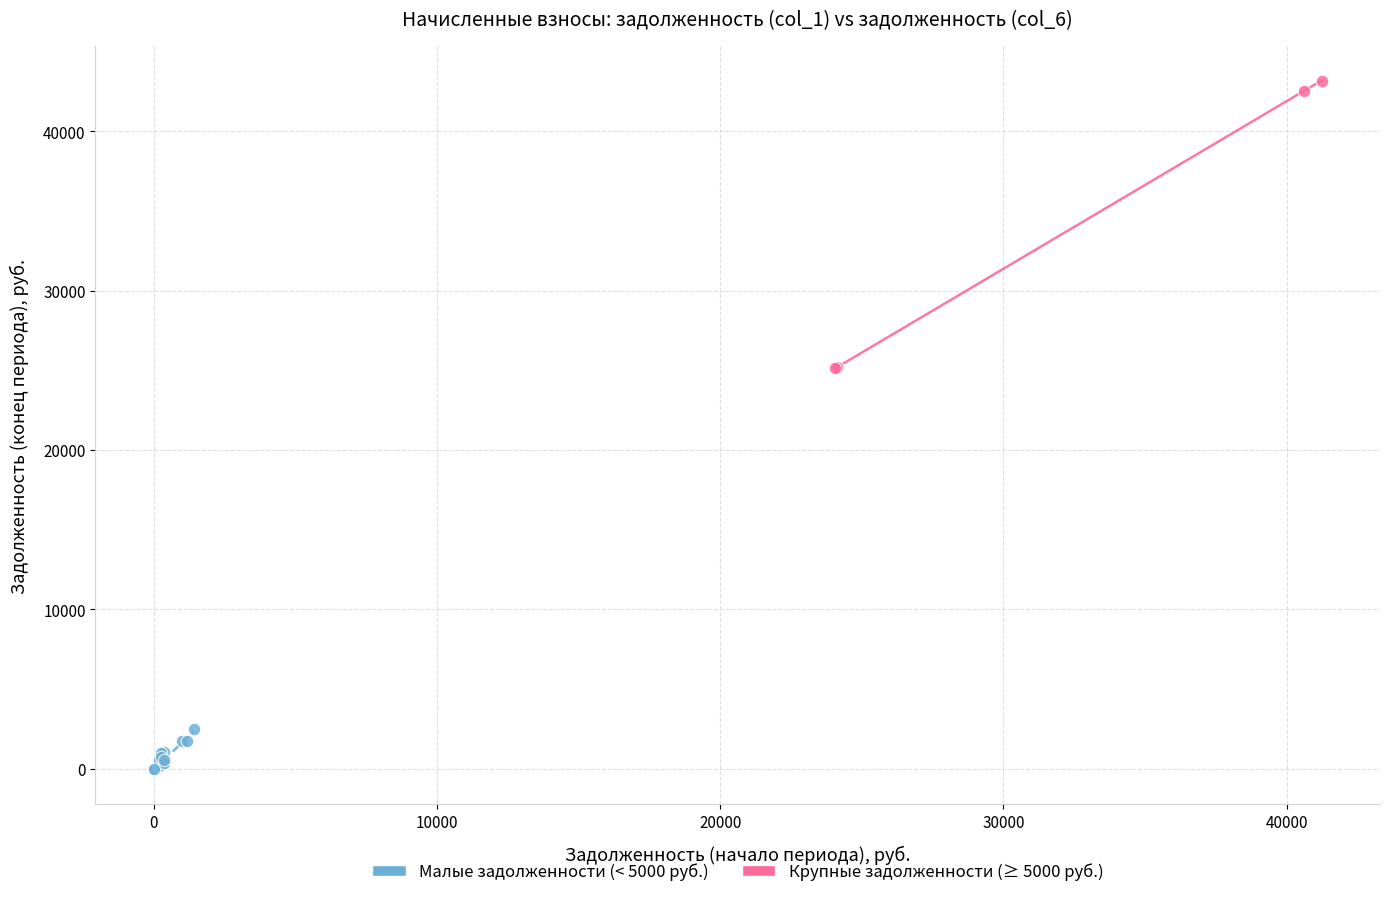

Which series has the widest spread of Y values?

Крупные задолженности (≥ 5000 руб.)